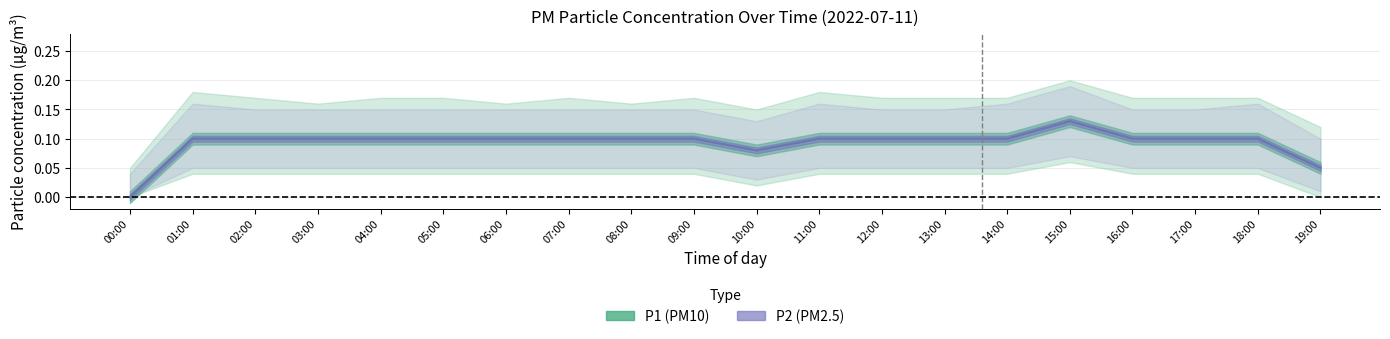

List the series in order of their peak value, lowest first.

P1, P2